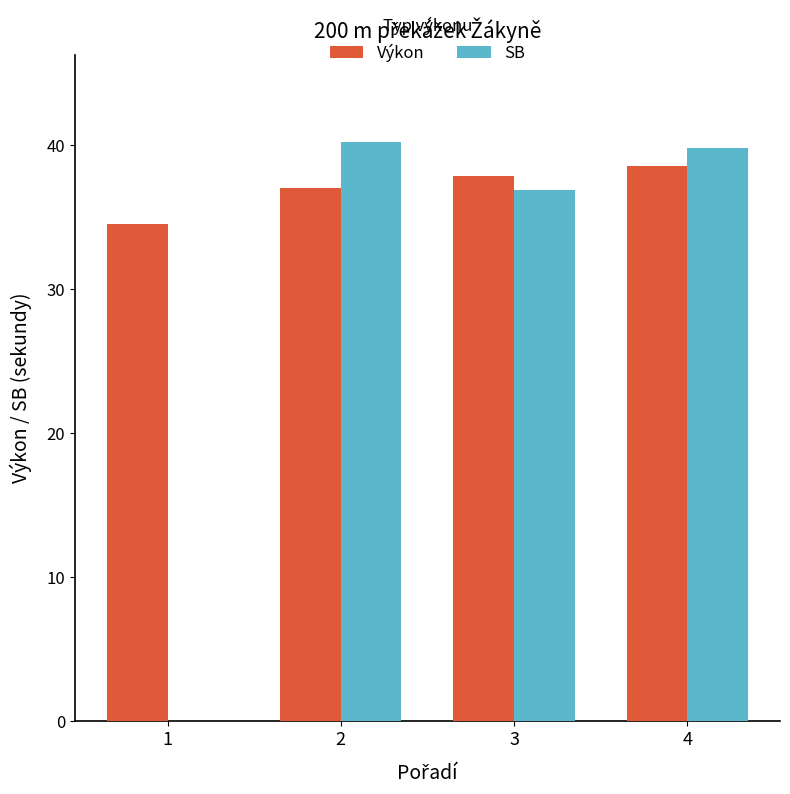

What is the total value across all series at 3?

74.8